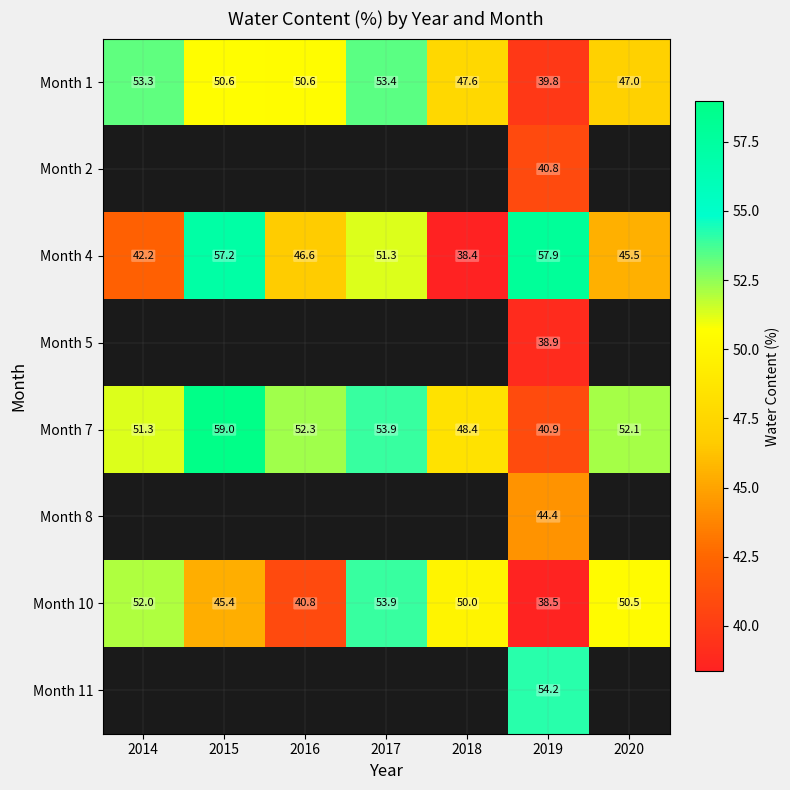

Is it true that Month 1 equals 28.0 at 2018?

False